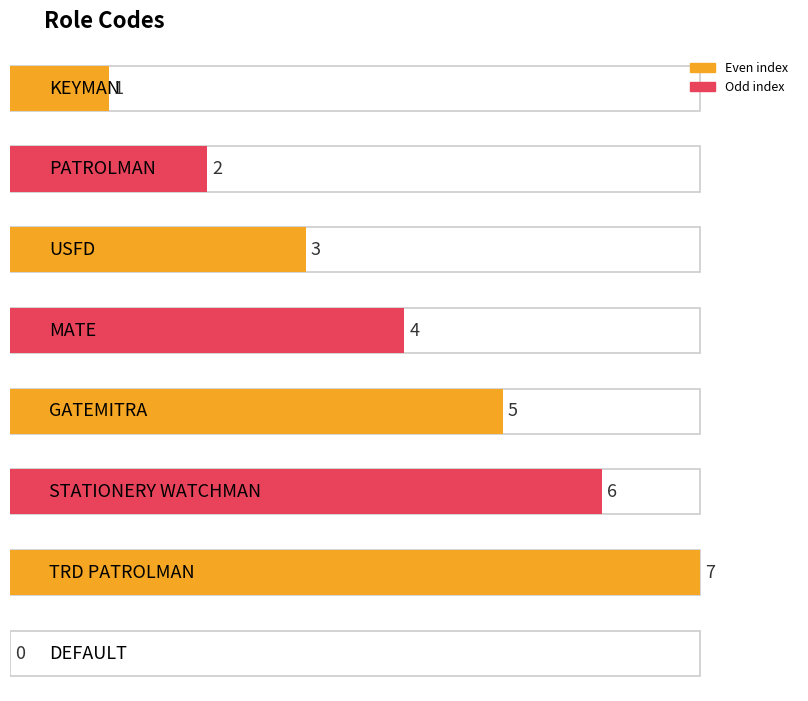

What position from the right is PATROLMAN?

7